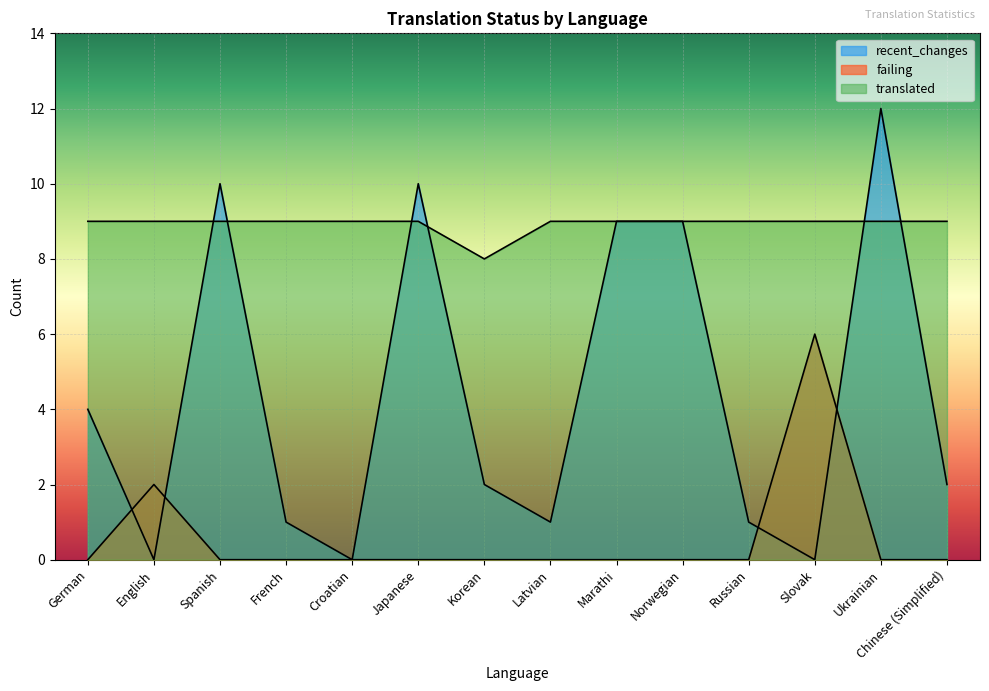

Between German and Ukrainian, which series saw the biggest shift?

recent_changes